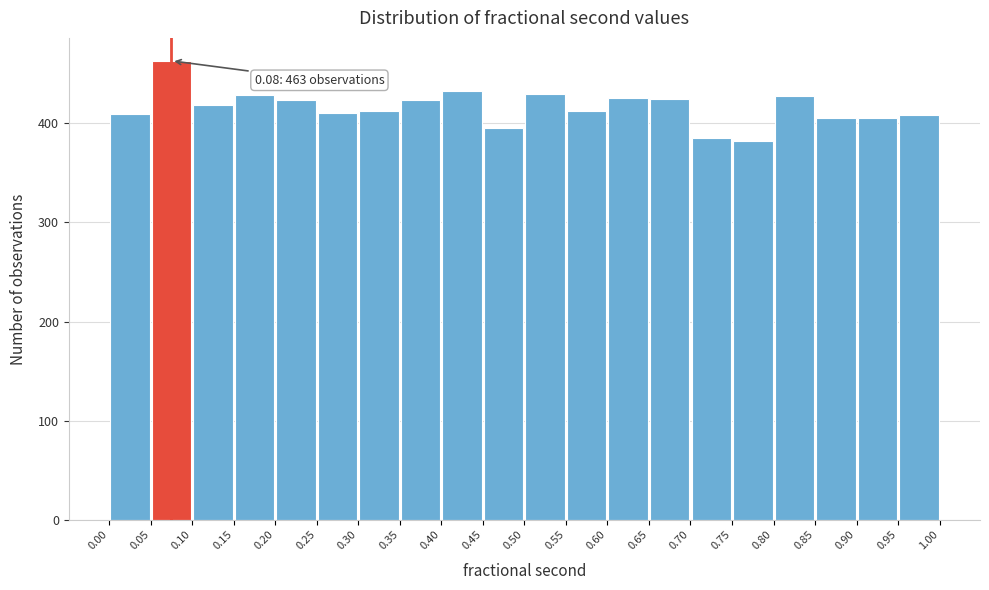

Over which range of the x-axis is the bar tallest?

0.05 to 0.10